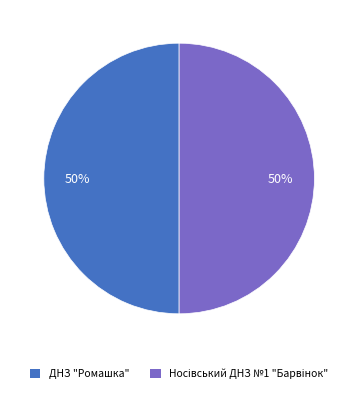

To the nearest percent, what percentage of the pie is ДНЗ "Ромашка"?

50%